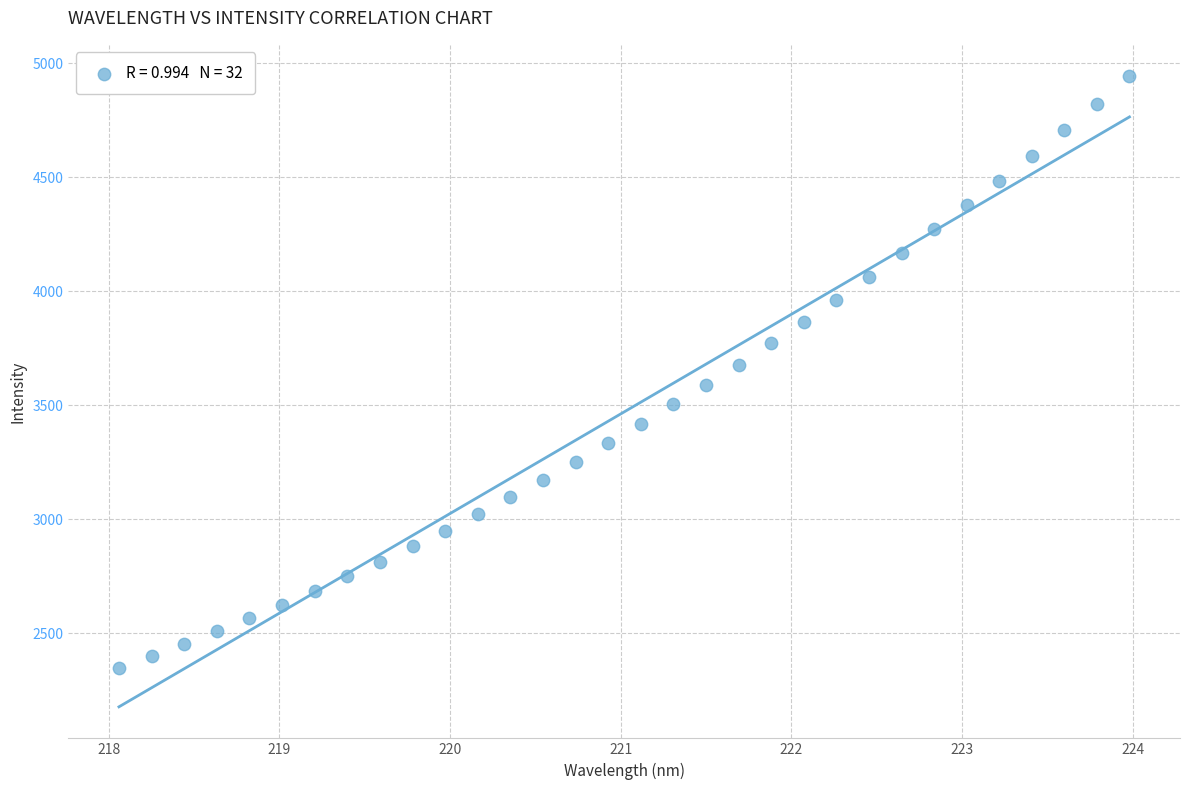

What is the range of Y values (max minus min)?

2593.7